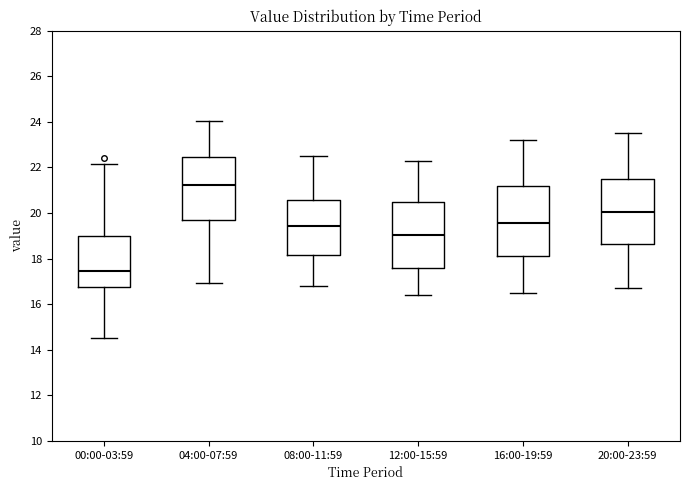

Which box's median line is the highest?

04:00-07:59